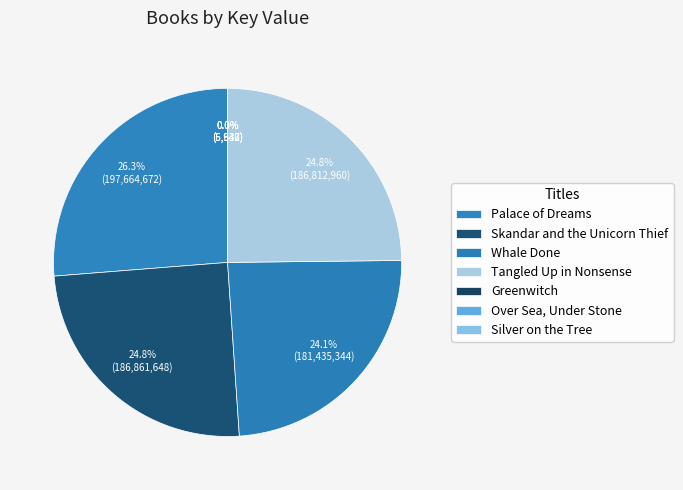

Is there any slice that represents more than half of the pie?

No